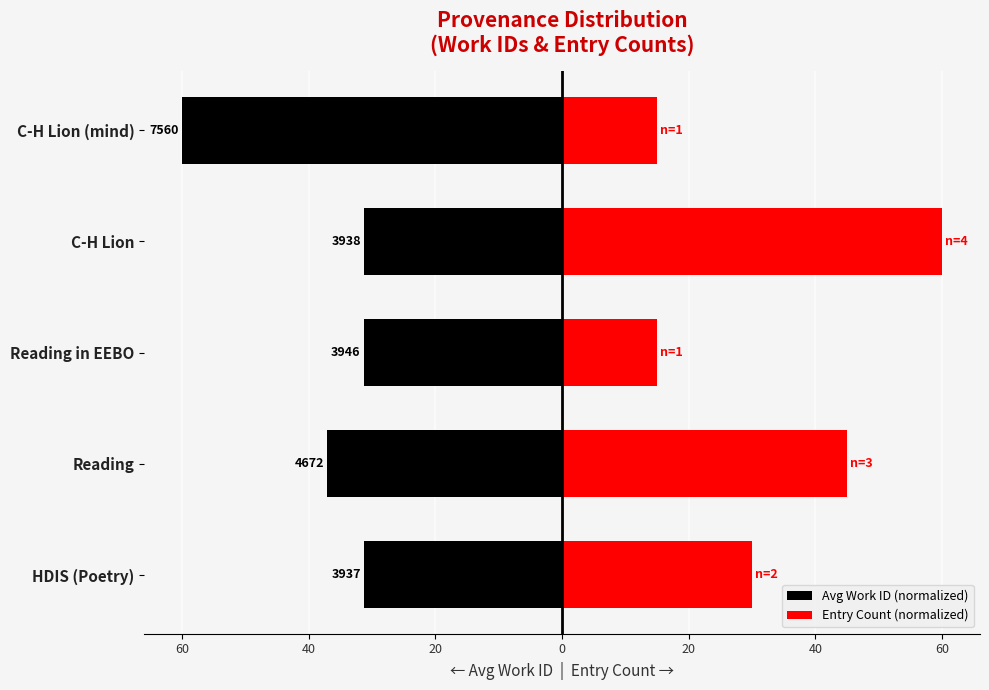

What is the greatest value displayed?

60.0